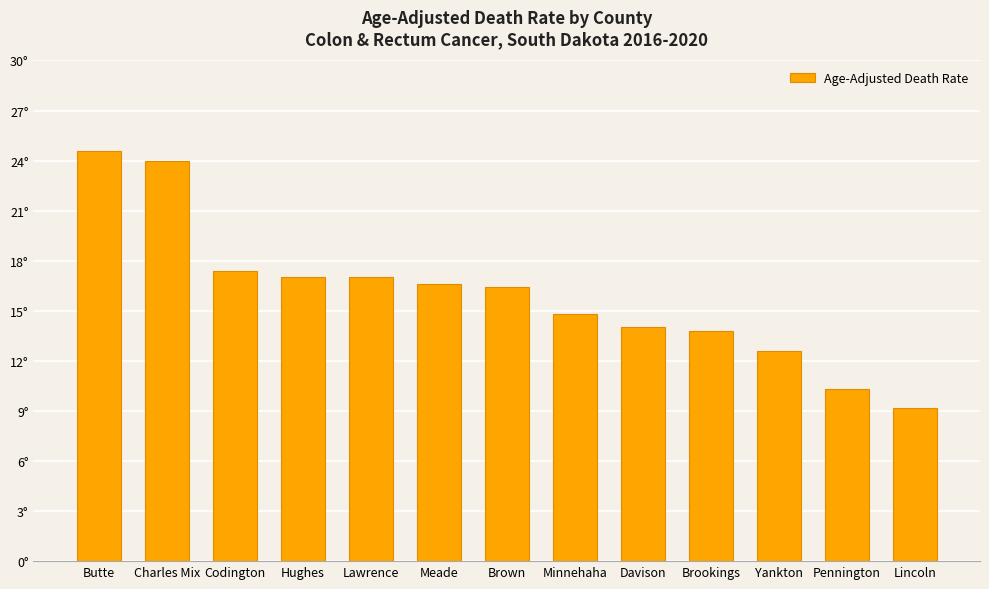

Are the bars horizontal?

No